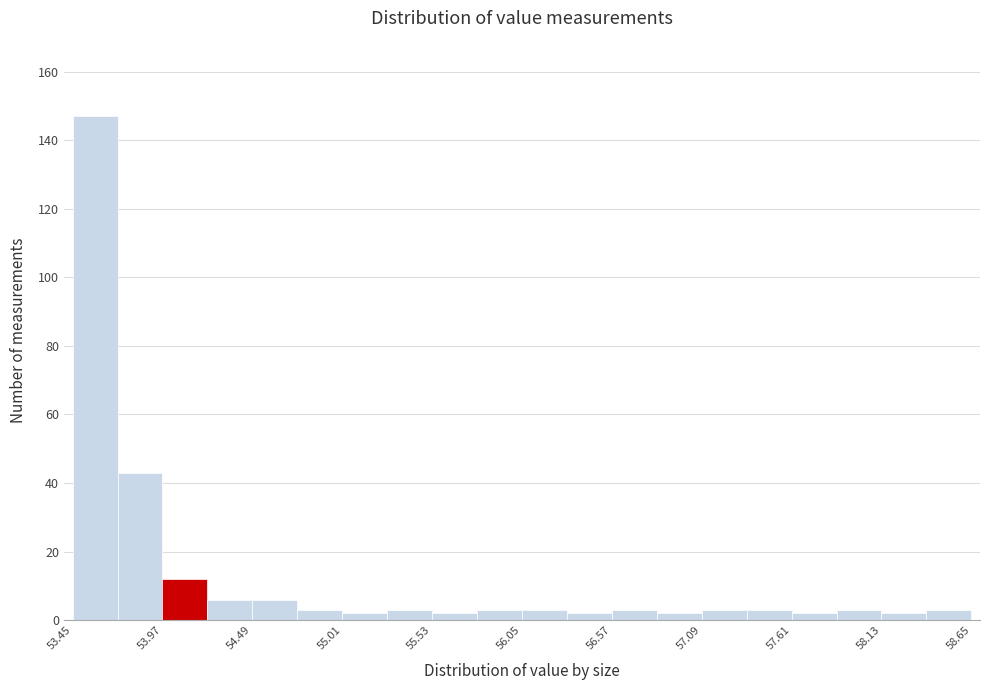

Around what value on the x-axis is the tallest bar? Give the approximate position of its centre, as read against the axis.

53.6